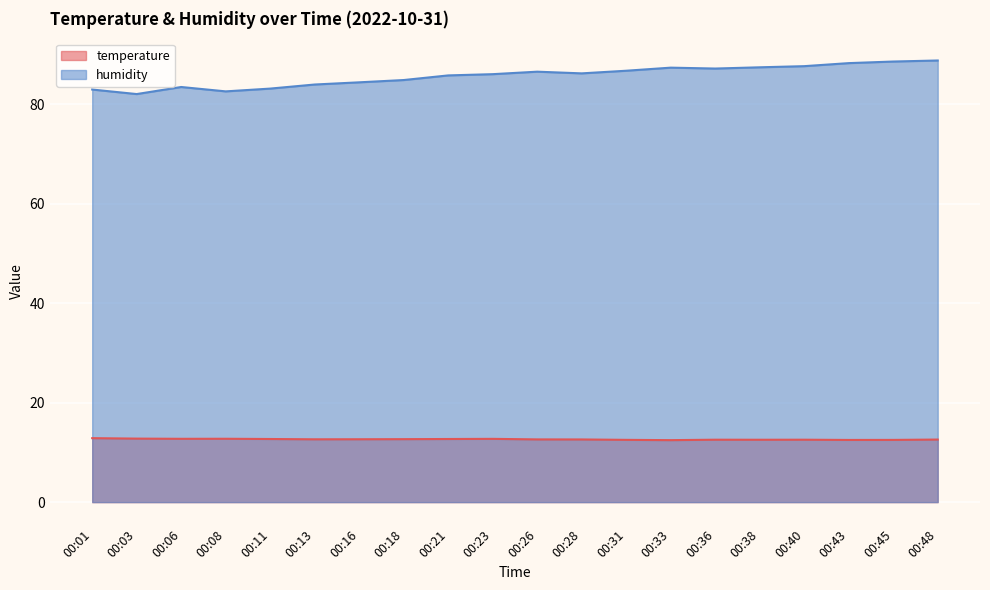

How many data points does each series have?

20